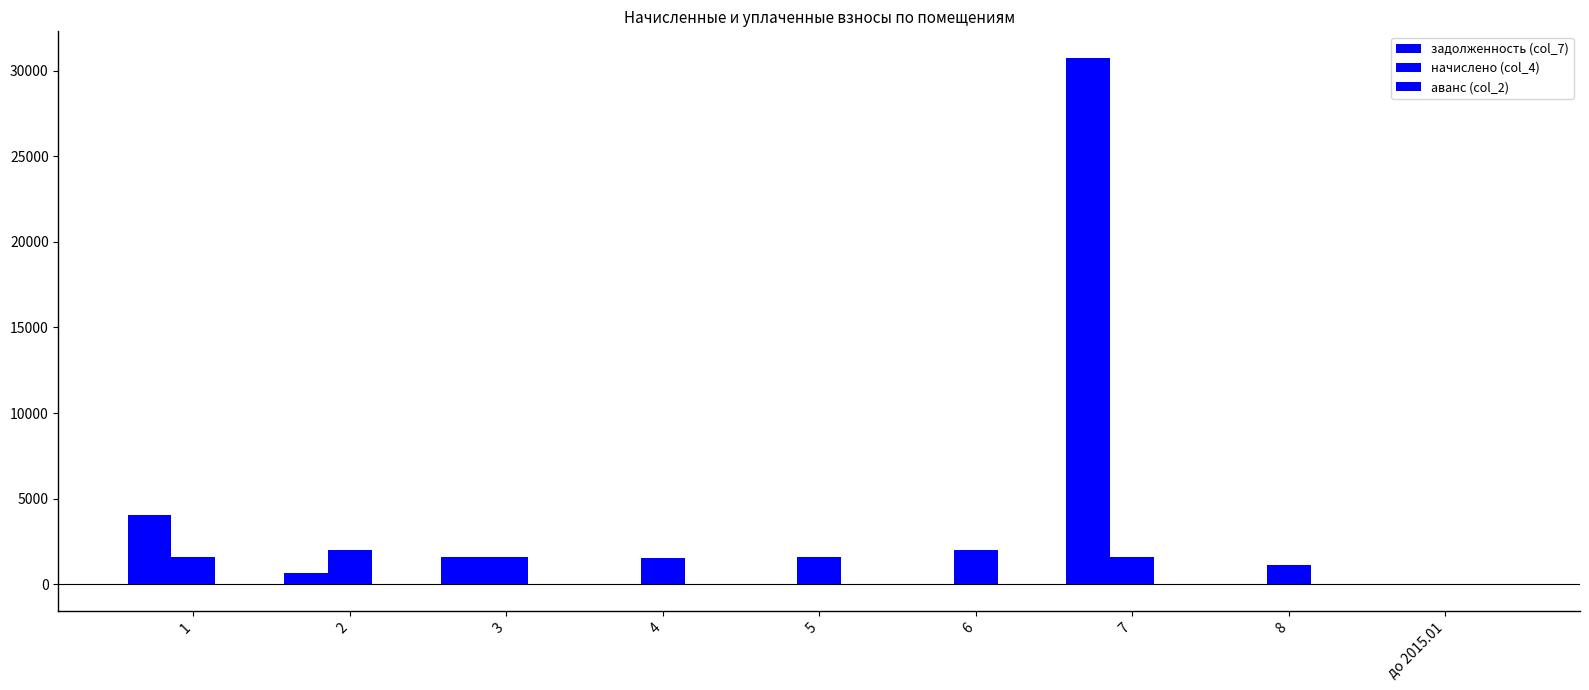

How many values in the начислено (col_4) series exceed 1576?

6